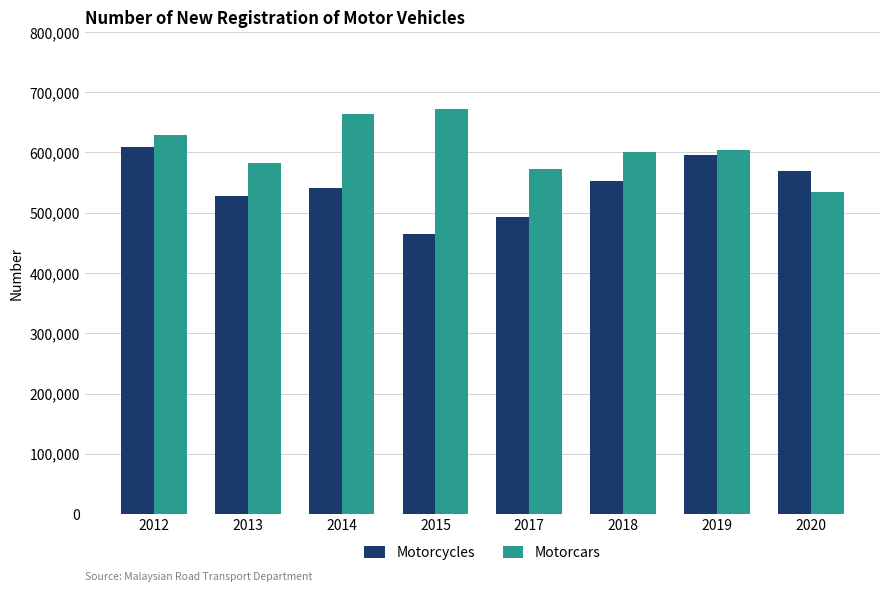

What is the difference between the maximum and minimum values in the Motorcars series?

136839